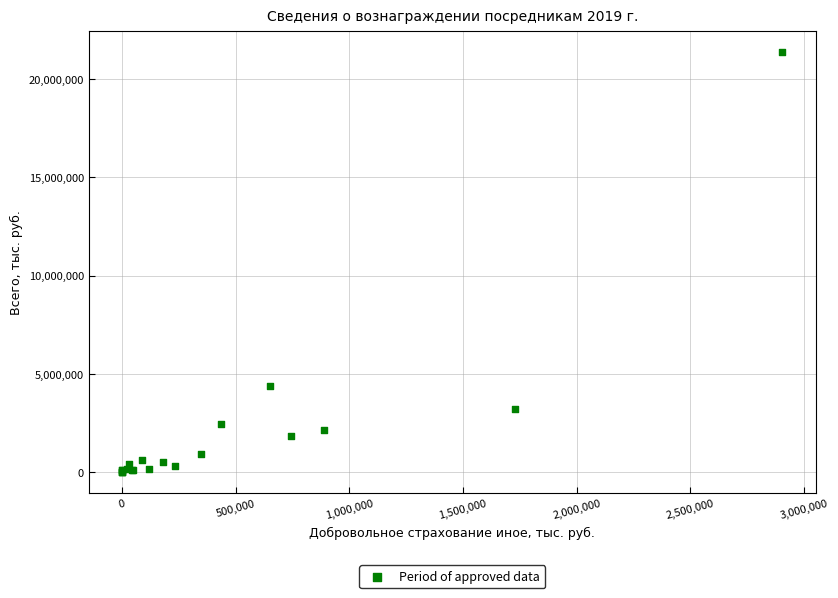

What Y value in the scatter plot is closest to 10691067?

4389255.1